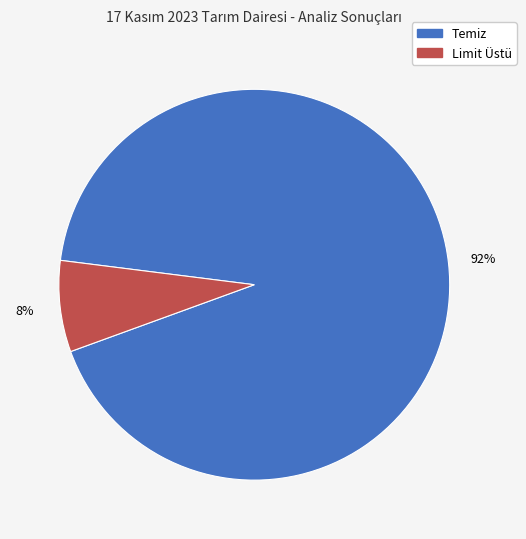

Is the sum of Temiz and Limit Üstü greater than half?

Yes